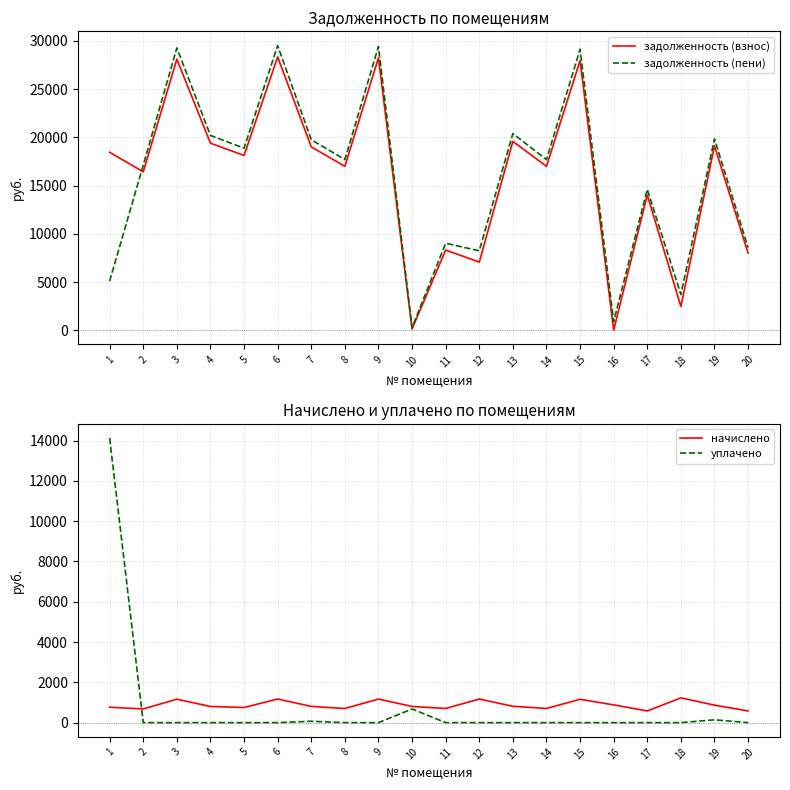

Is the value of уплачено at 10 greater than the value of задолженность (взнос) at 12?

No